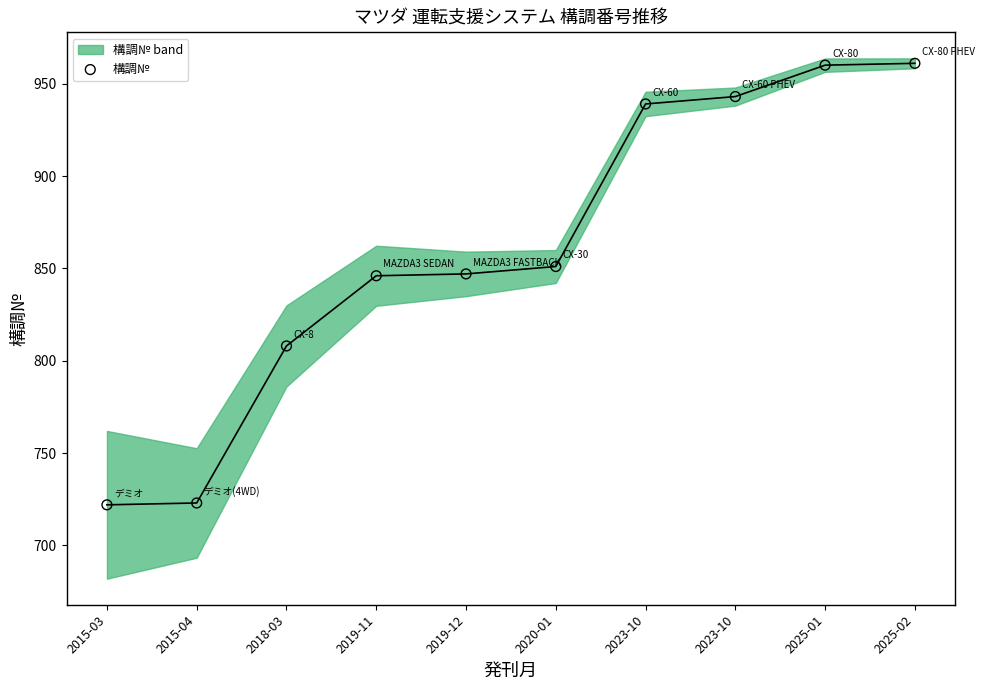

What is the average Y value?

860